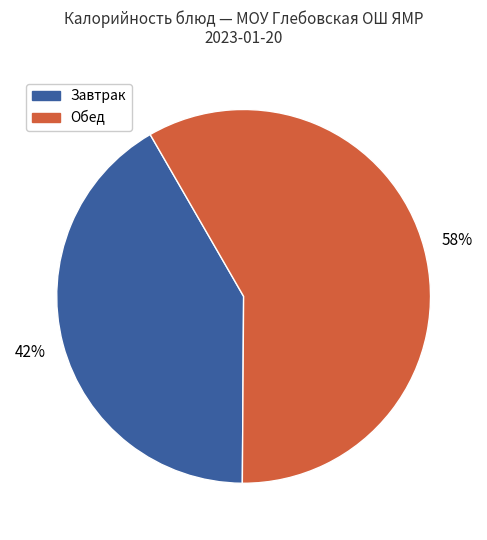

To the nearest percent, what is the average slice percentage?

50%